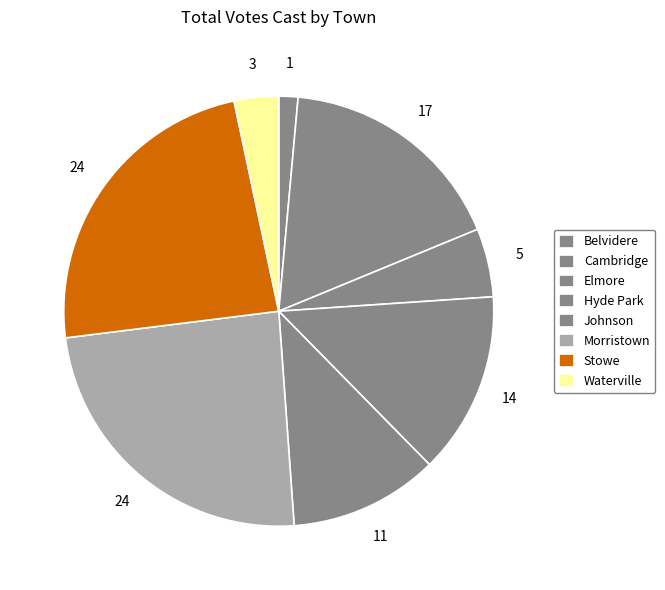

How many segments does this pie chart have?

8